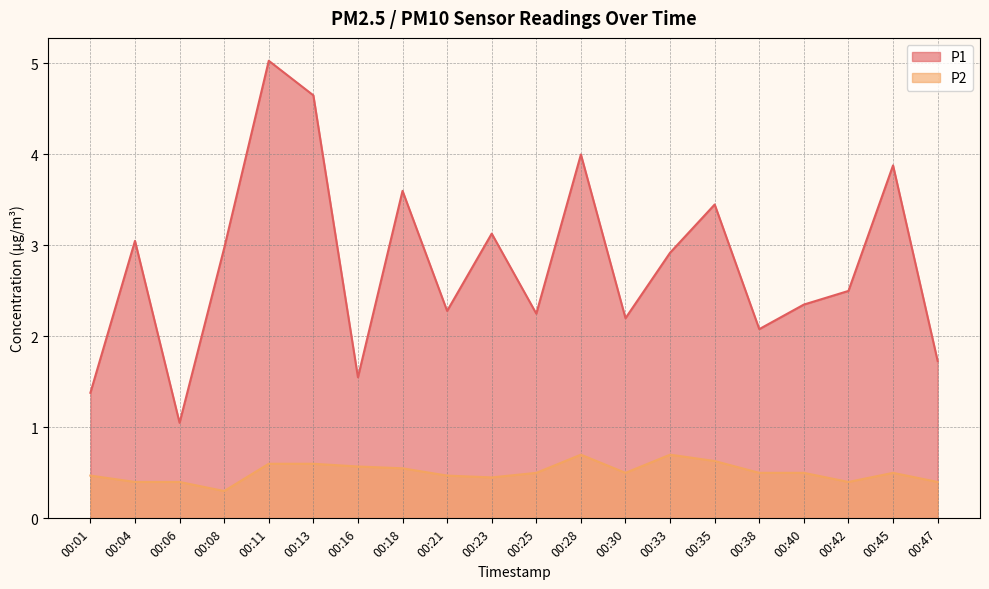

Reading left to right, what are all the values shown in this chart?

P1: 00:01=1.4	00:04=3.0	00:06=1.1	00:08=3.0	00:11=5.0	00:13=4.7	00:16=1.6	00:18=3.6	00:21=2.3	00:23=3.1	00:25=2.2	00:28=4.0	00:30=2.2	00:33=2.9	00:35=3.5	00:38=2.1	00:40=2.4	00:42=2.5	00:45=3.9	00:47=1.7
P2: 00:01=0.5	00:04=0.4	00:06=0.4	00:08=0.3	00:11=0.6	00:13=0.6	00:16=0.6	00:18=0.6	00:21=0.5	00:23=0.5	00:25=0.5	00:28=0.7	00:30=0.5	00:33=0.7	00:35=0.6	00:38=0.5	00:40=0.5	00:42=0.4	00:45=0.5	00:47=0.4